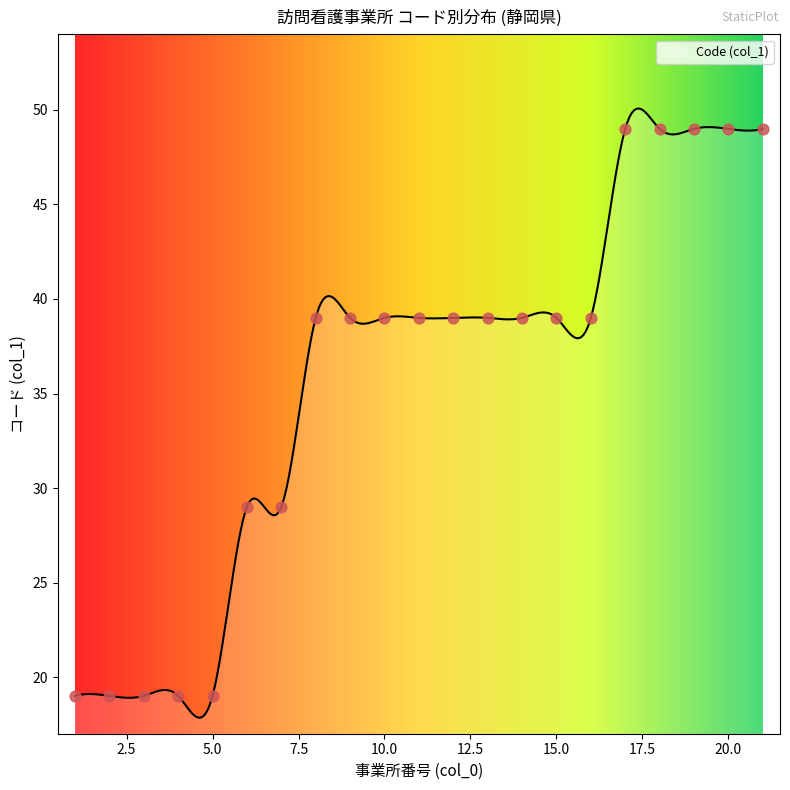

Between 11 and 9, which is larger?

11